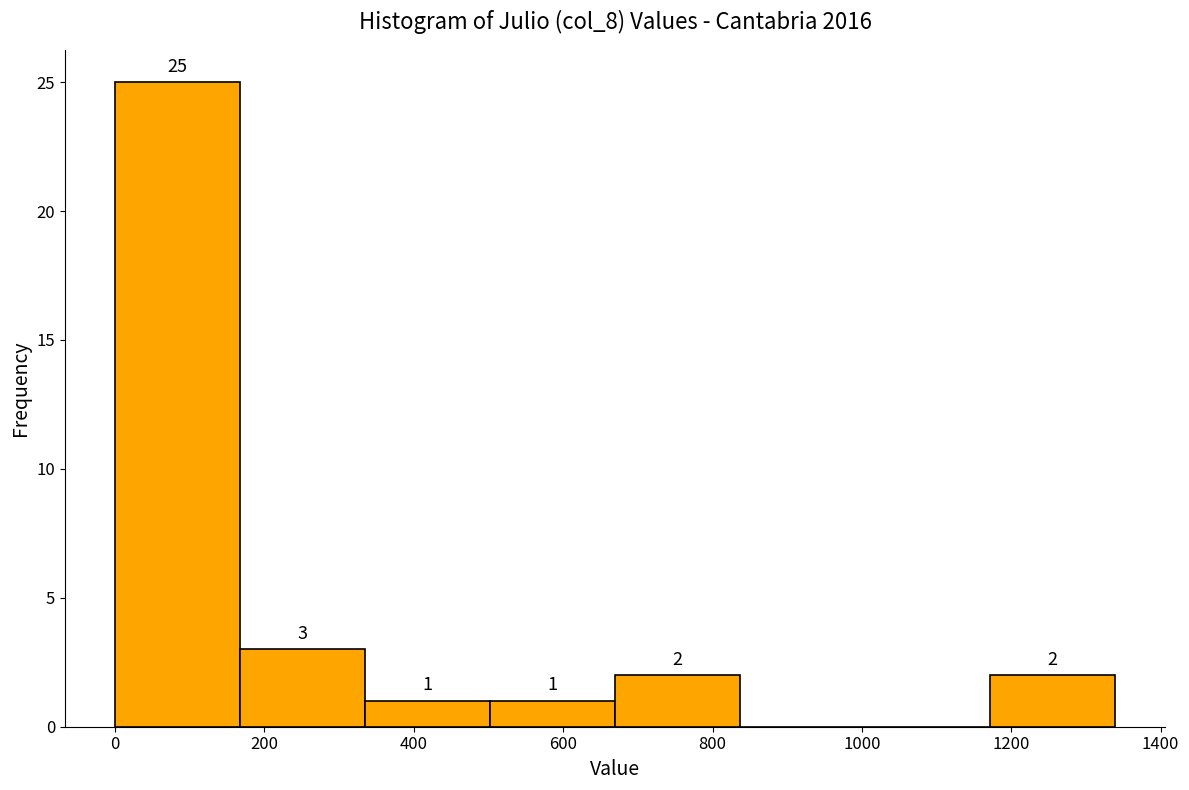

Over which range of the x-axis is the bar tallest?

0 to 160